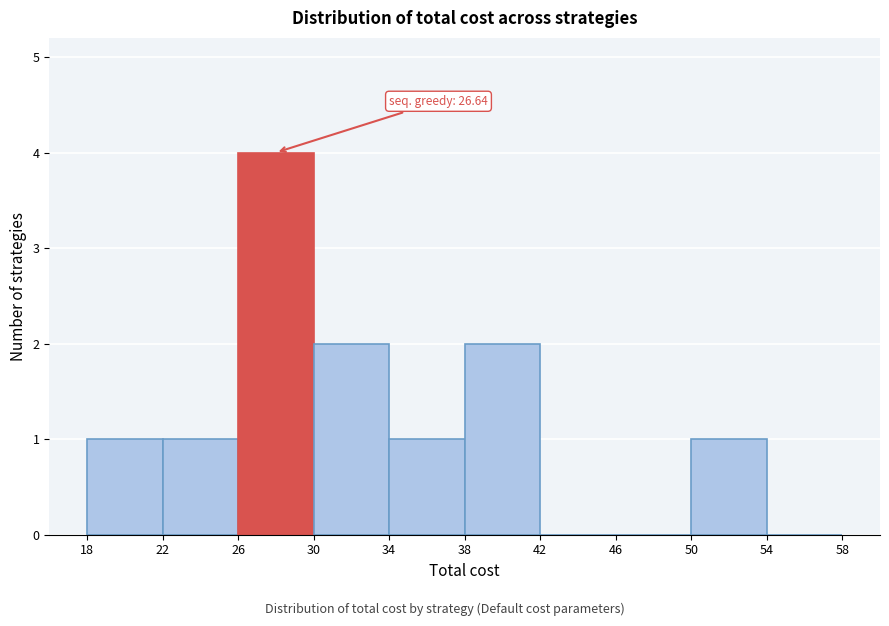

Over which range of the x-axis is the bar tallest?

26 to 30